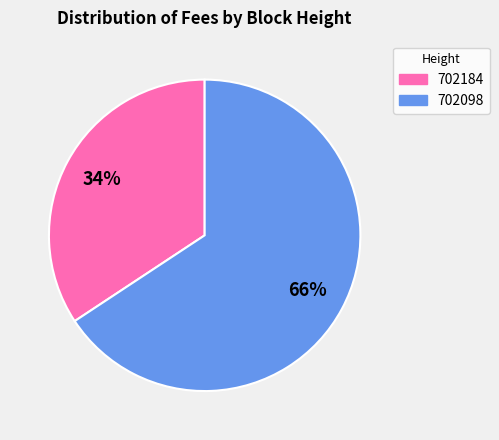

How many segments does this pie chart have?

2